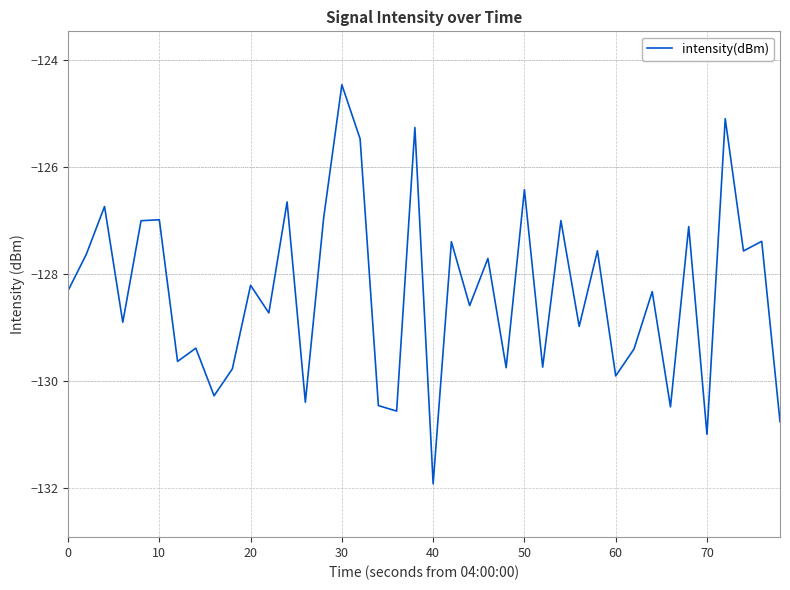

What is the sum of all values?

-5134.0